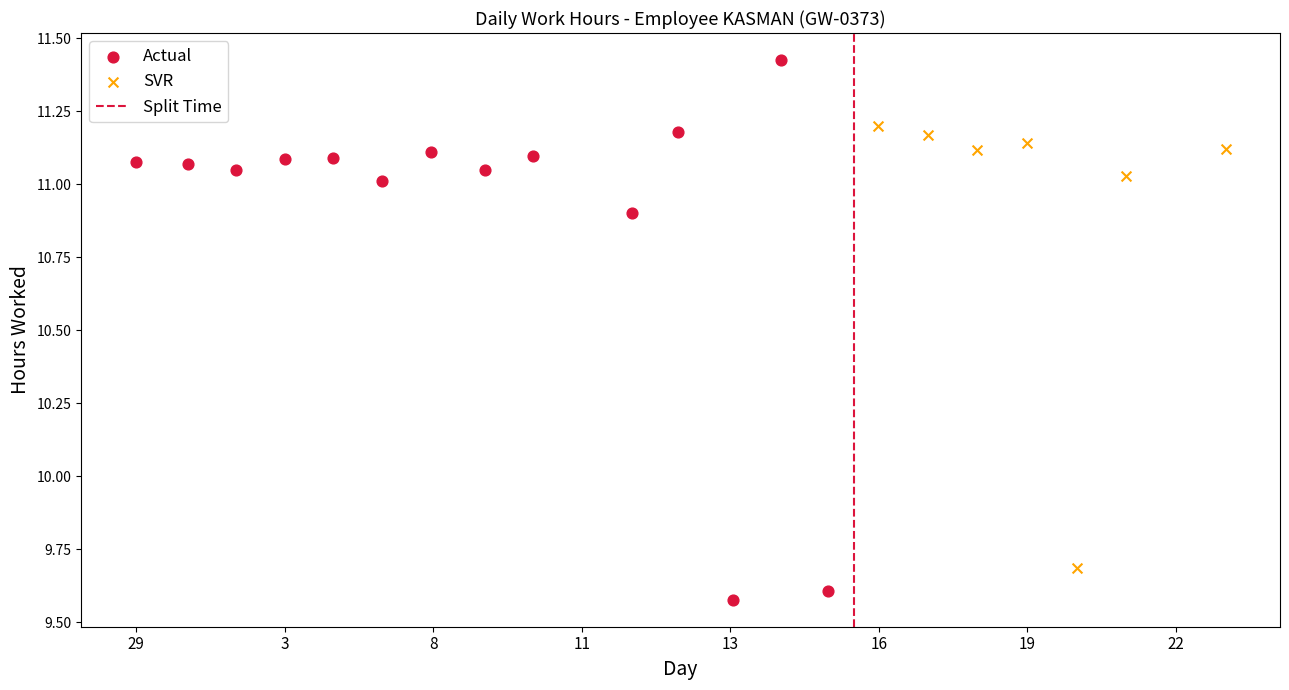

Which series contains the highest Y value?

Actual